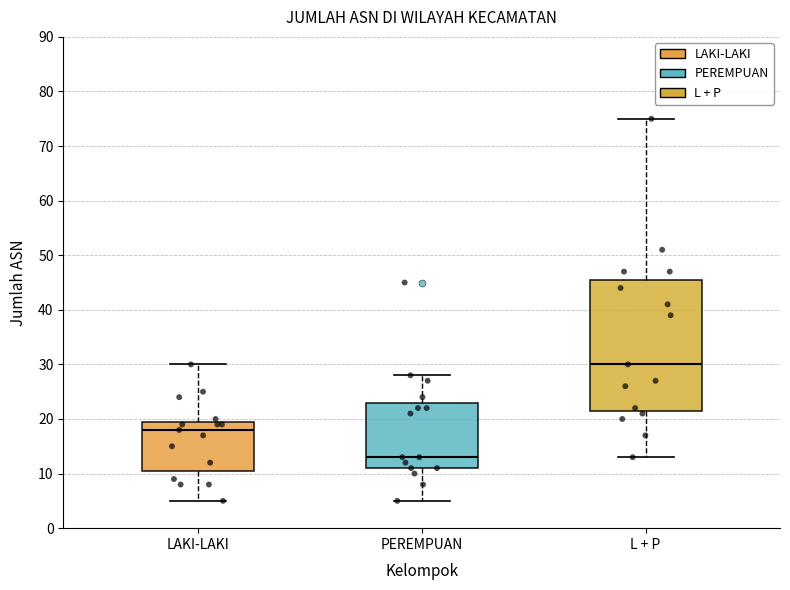

Reading left to right, transcribe this box plot: for each box, give where its median line is, the range the box spans, and where its two whiskers end, as read against the y-axis. The values are not printed on the chart, so give them approximately, as read against the axis.

LAKI-LAKI: median 18, box 11 to 20, whiskers 5 to 30
PEREMPUAN: median 13, box 11 to 23, whiskers 5 to 28
L + P: median 30, box 22 to 46, whiskers 13 to 75